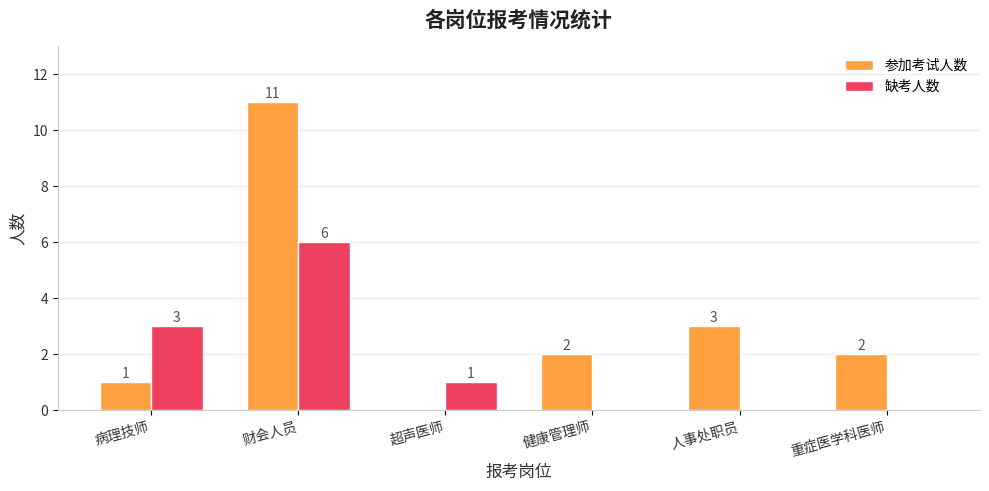

Reading left to right, what are all the values shown in this chart?

参加考试人数: 1	11	0	2	3	2
缺考人数: 3	6	1	0	0	0